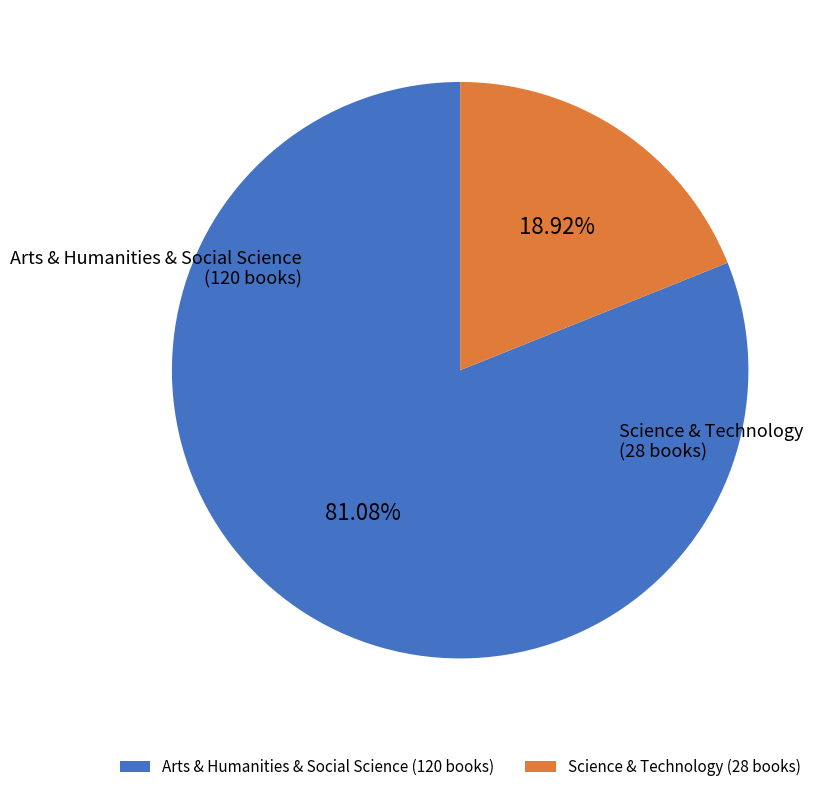

Which category has the smallest portion of the pie?

Science & Technology